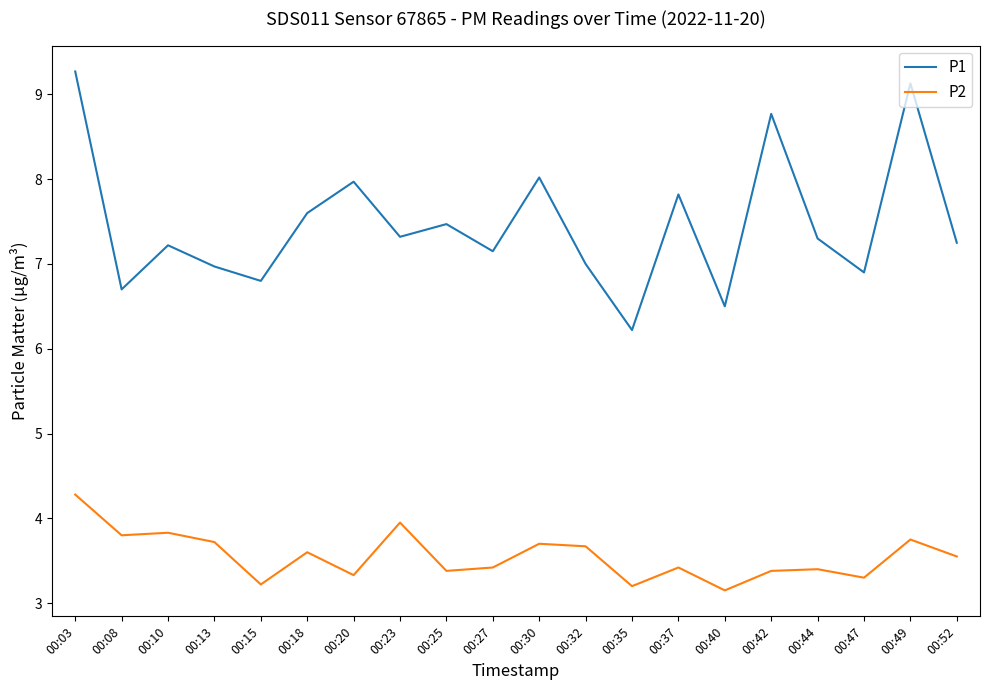

Which series changed the most between 00:03 and 00:27?

P1